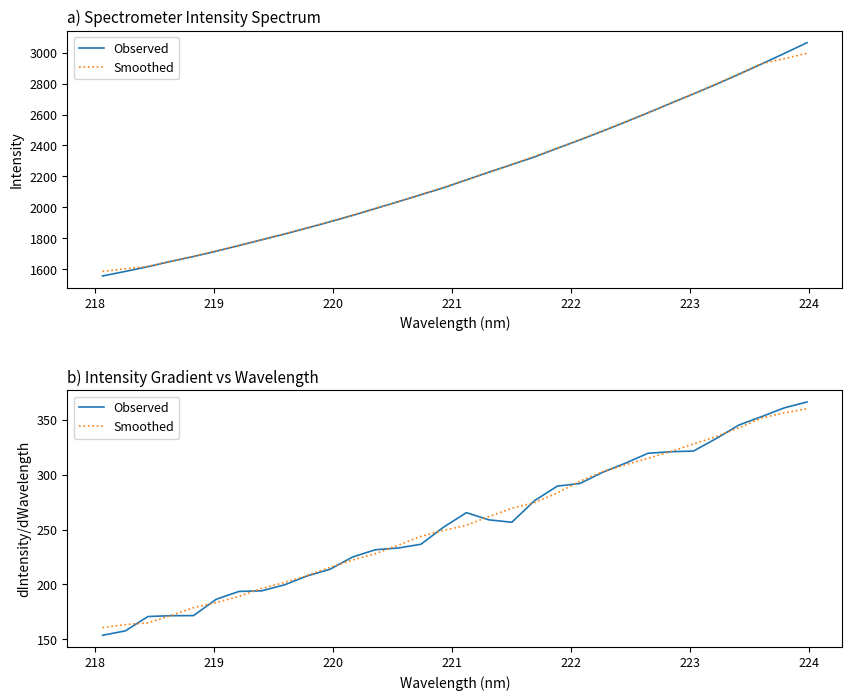

What is the value of the Smoothed point at the 25th from the left?

314.9